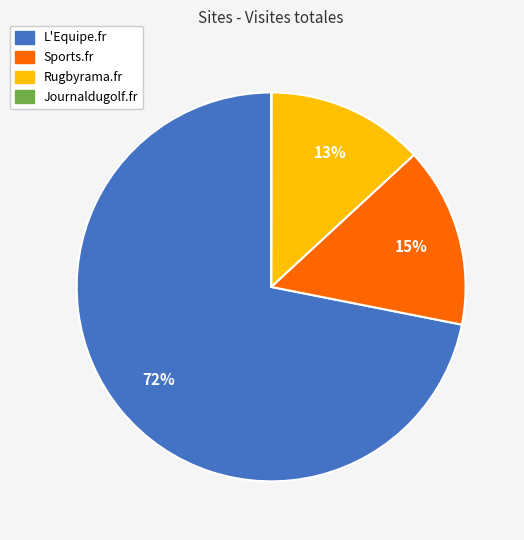

To the nearest percent, what is the combined percentage of Rugbyrama.fr and Sports.fr?

28%